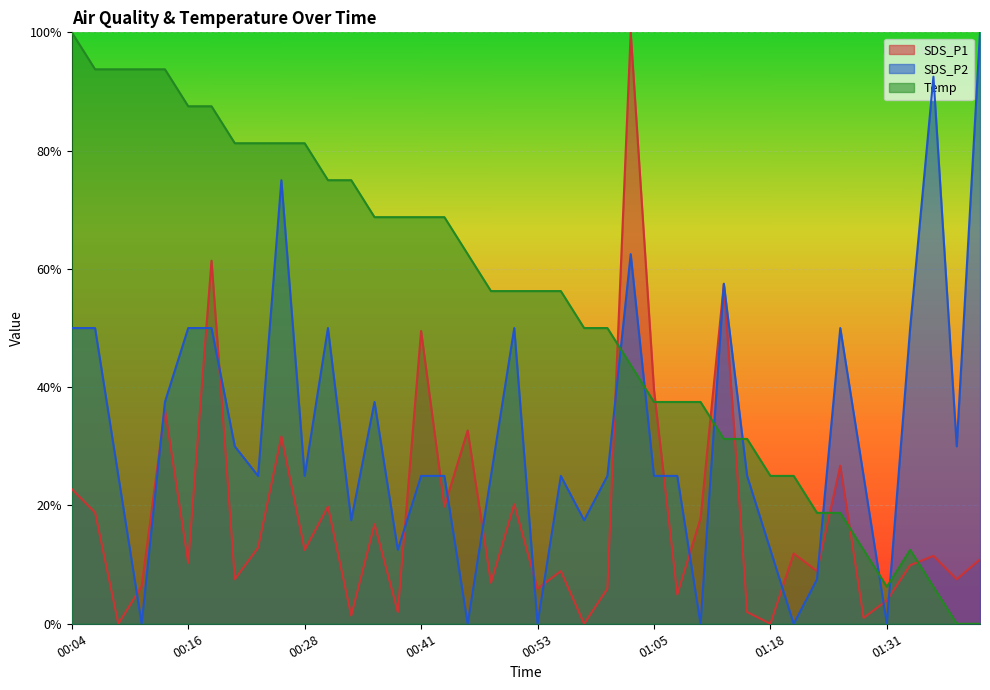

Between 01:20 and 01:23, which series saw the biggest shift?

SDS_P2